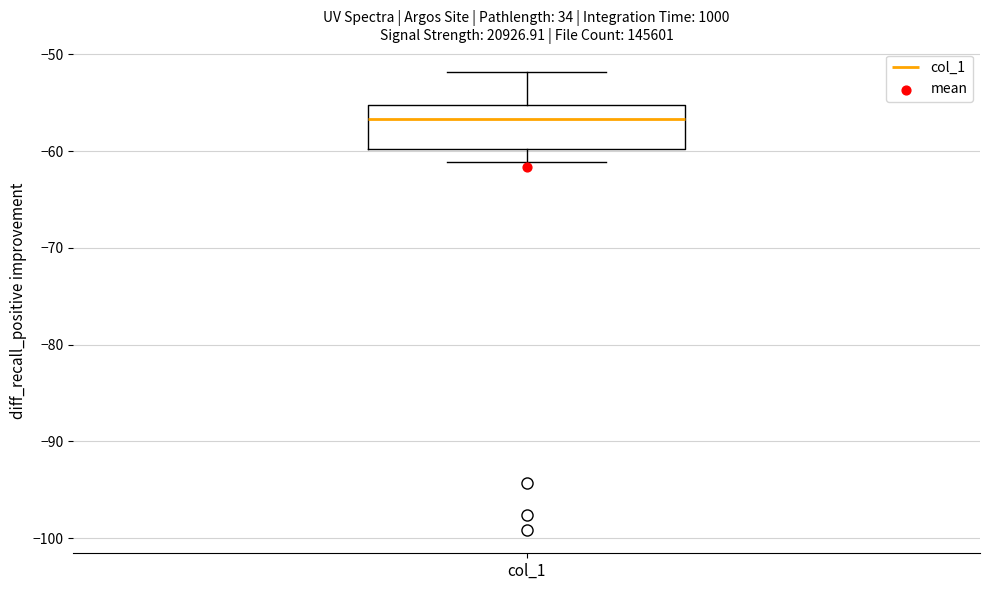

Transcribe this box plot: give where the median line is, the range the box spans, and where the two whiskers end, as read against the y-axis. The values are not printed on the chart, so give them approximately, as read against the axis.

median -57, box -60 to -55, whiskers -61 to -52